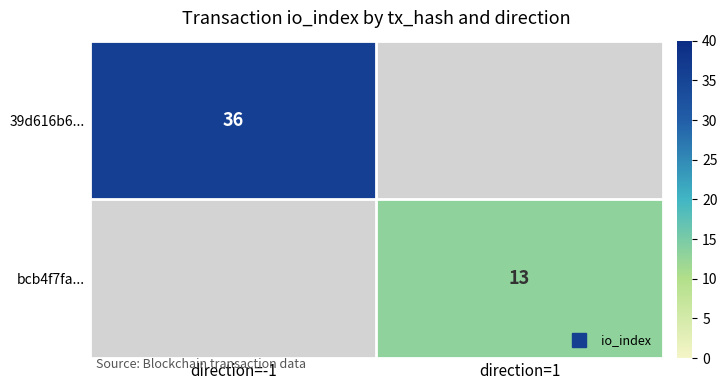

What is the maximum value shown in the chart?

36.0